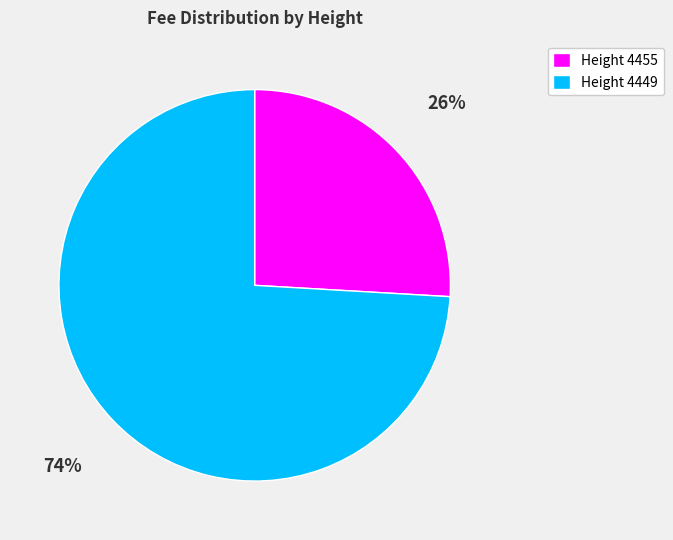

To the nearest percent, what is the difference between the largest and smallest slice percentages?

48%